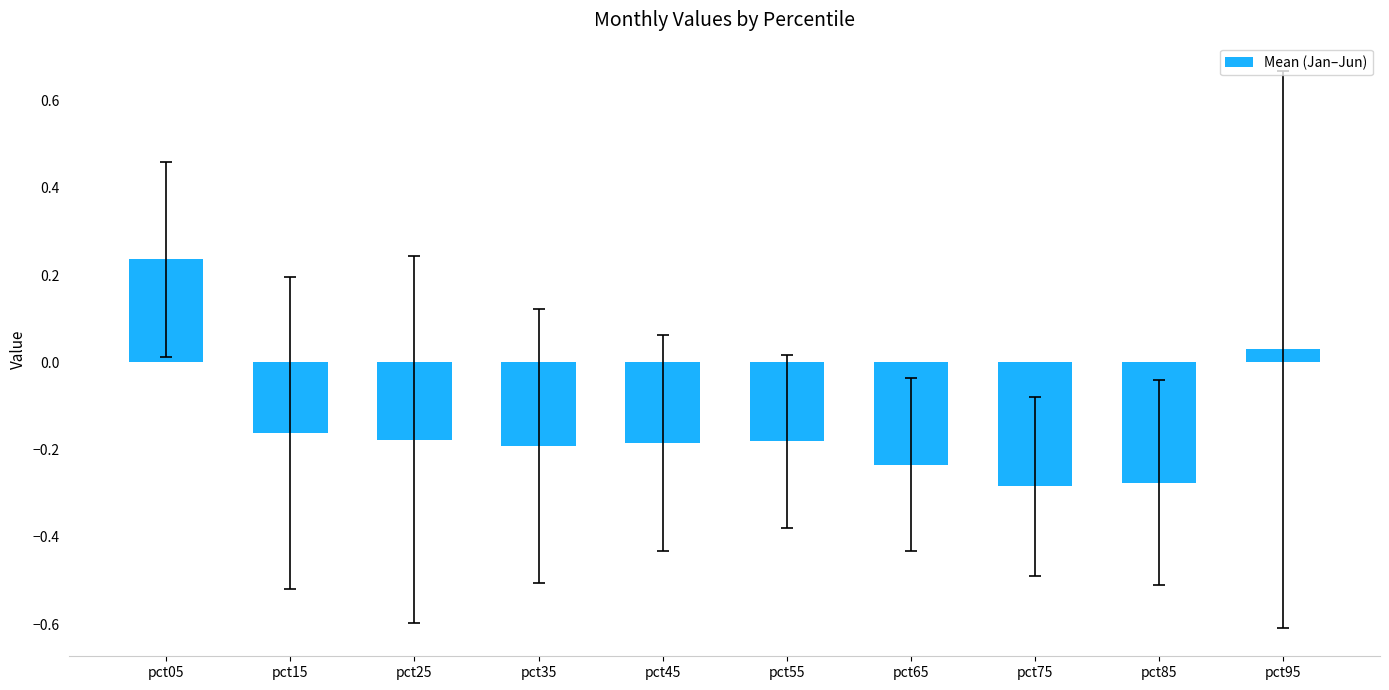

Which category has the highest value across all series?

pct05